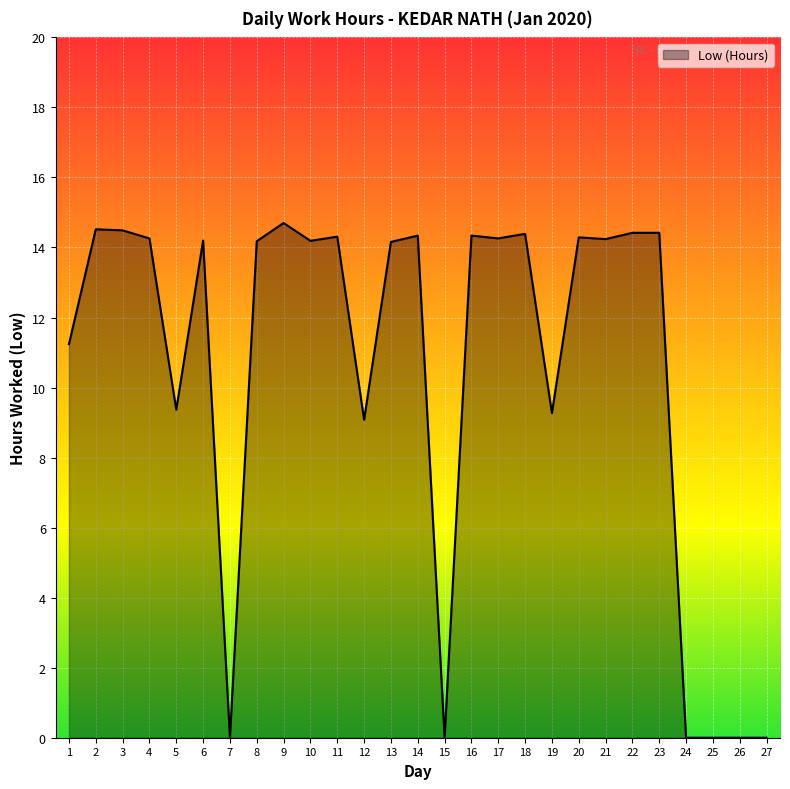

Where does the data first go above 14?

2